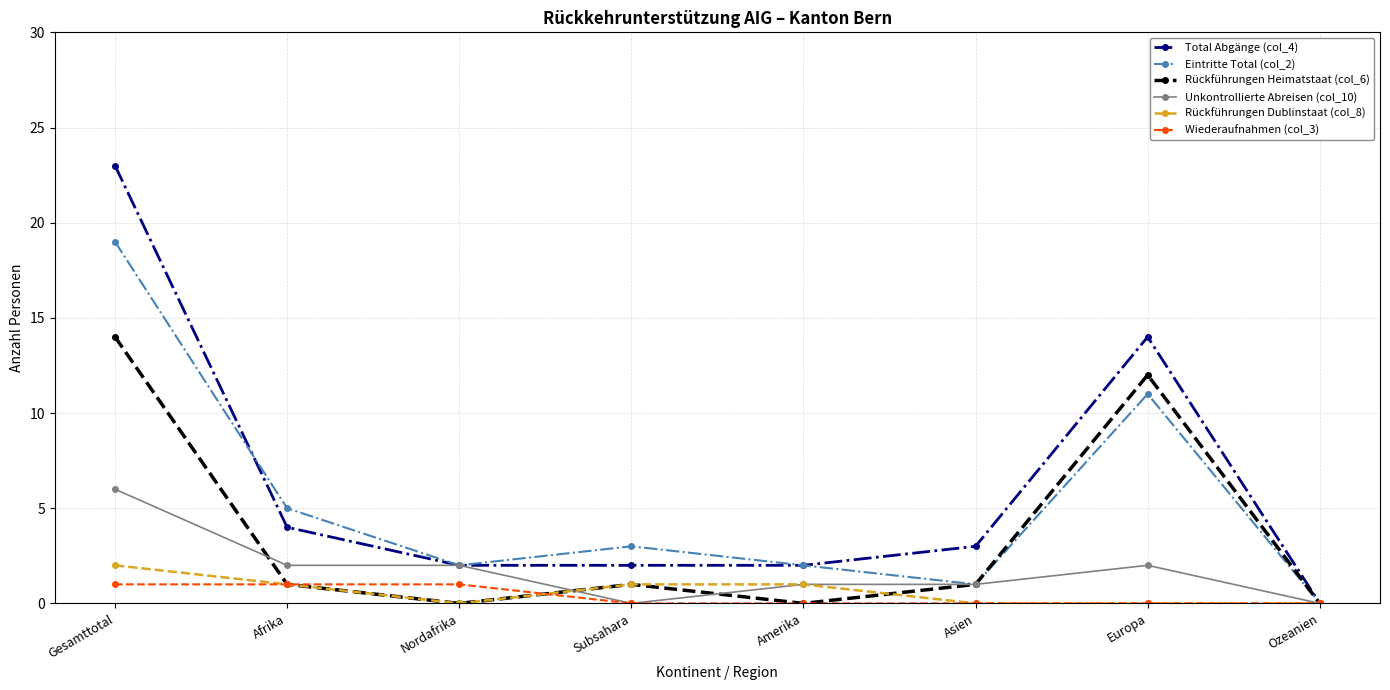

The value of Rückführungen Dublinstaat (col_8) at Gesamttotal is 4. True or false?

False